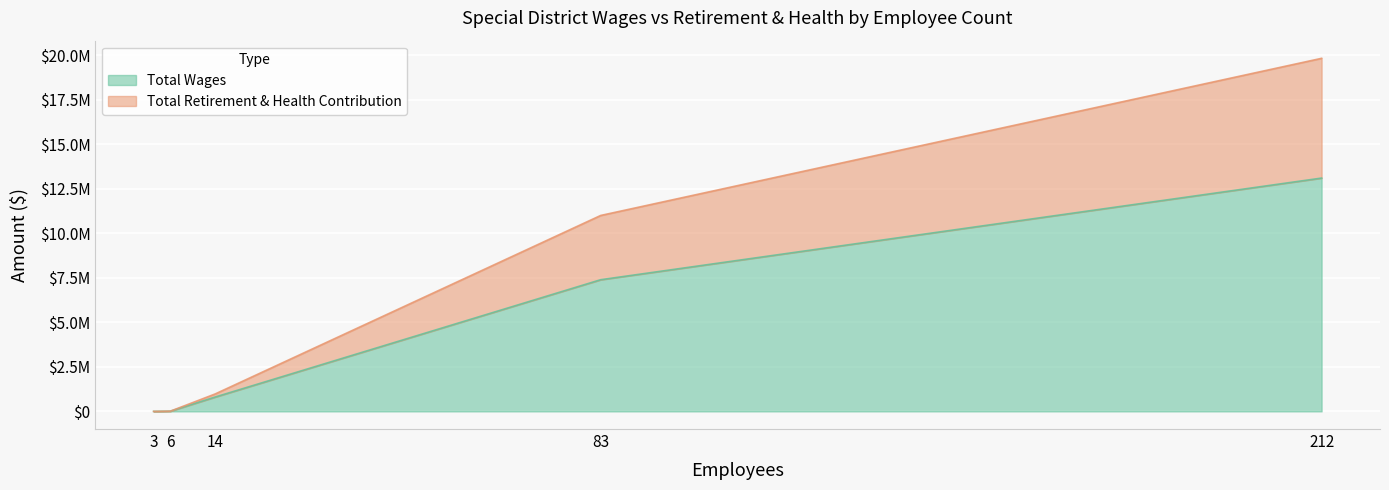

Does the chart display data point markers on the line(s)?

No